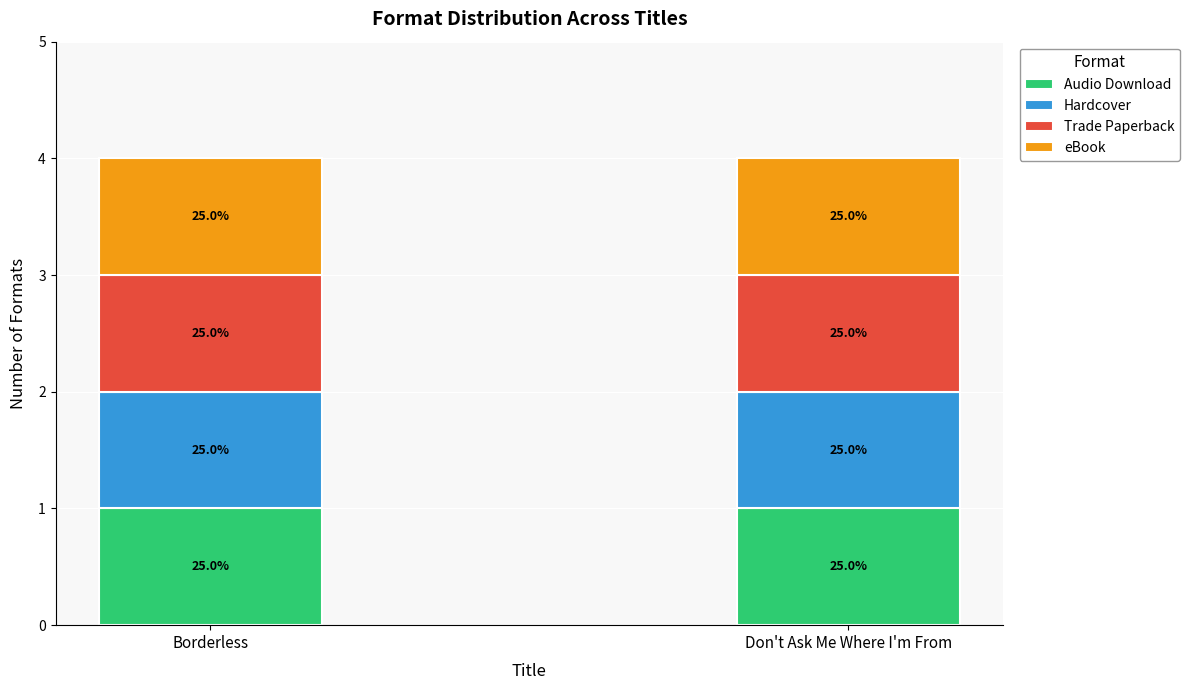

What position from the left is Don't Ask Me Where I'm From?

2